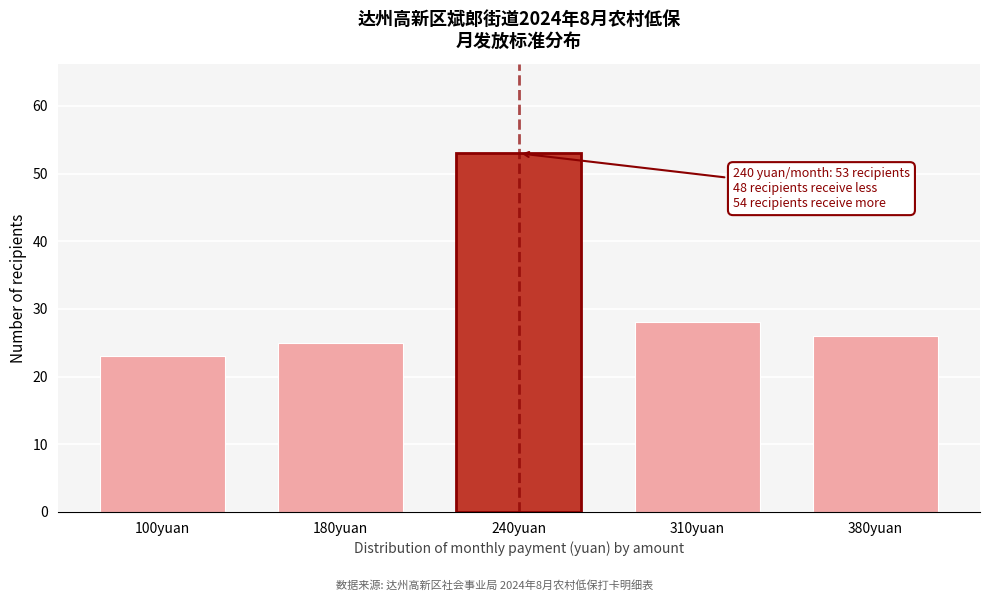

Reading left to right, transcribe all the data shown in this chart.

23	25	53	28	26